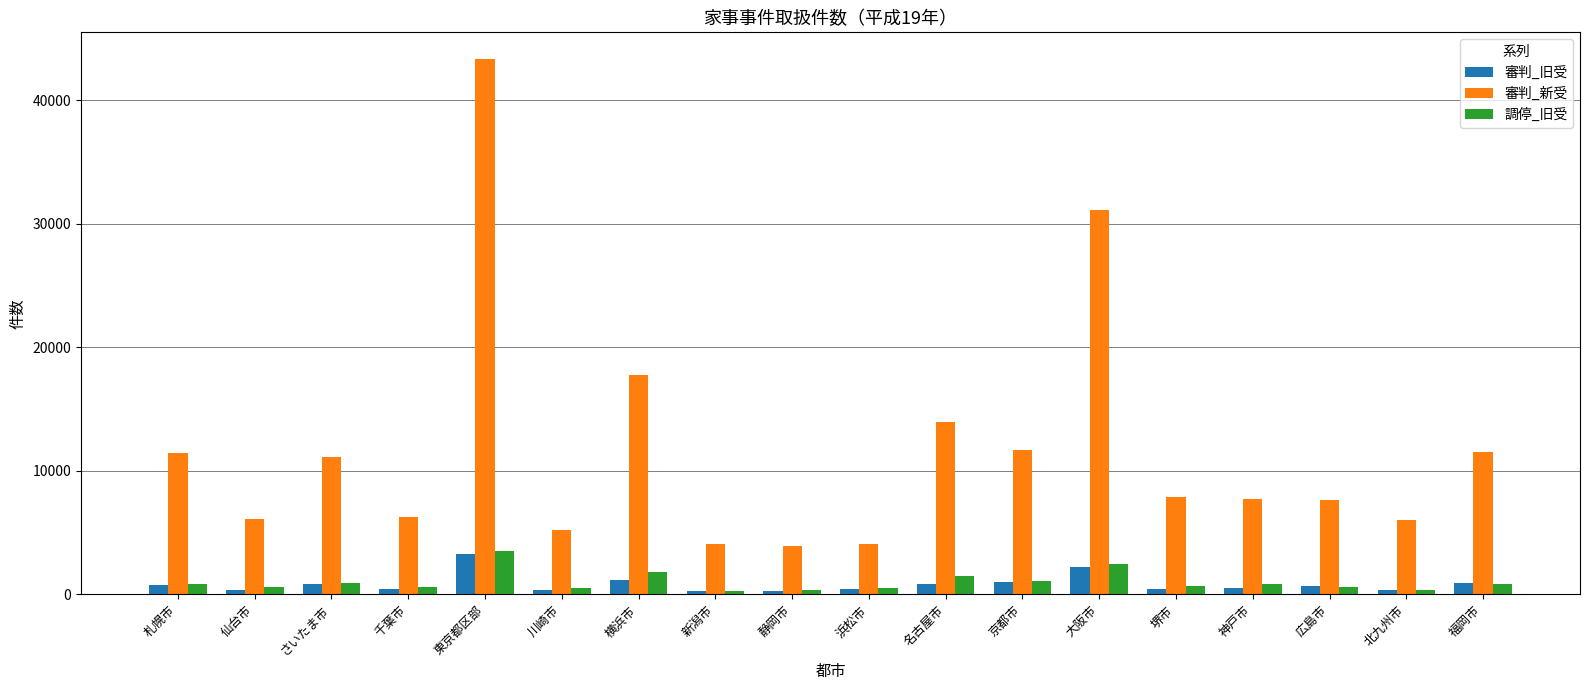

What is the sum of the 審判_新受 values at 北九州市 and 新潟市?

10120